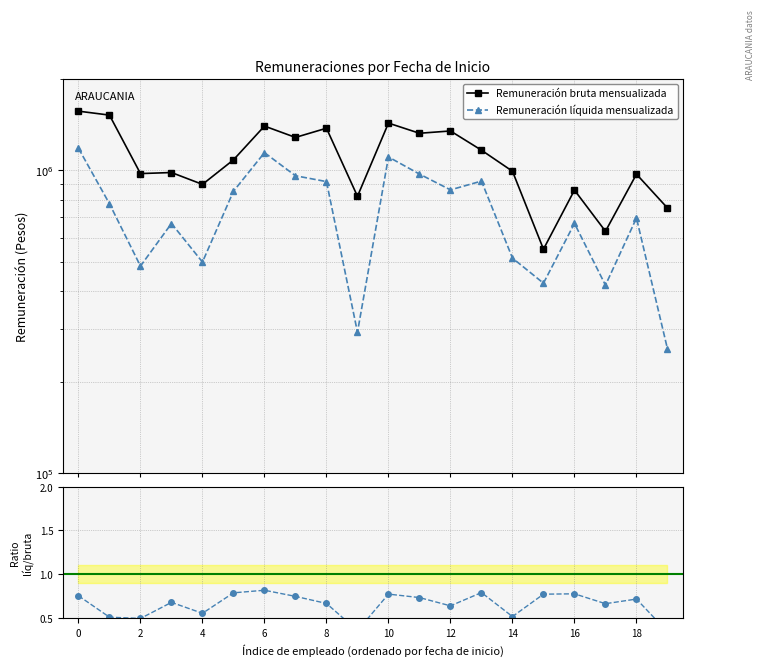

Reading left to right, transcribe all the data shown in this chart.

Remuneración bruta mensualizada: 1567233.0	1520782.0	975421.0	983269.0	898630.0	1082768.0	1399293.0	1283736.0	1376639.0	820860.0	1431356.0	1324900.0	1348274.0	1165074.0	992815.0	549295.0	860261.0	629418.0	970999.0	750960.0
Remuneración líquida mensualizada: 1182054.0	775609.0	483045.0	667560.0	498125.0	852892.0	1143592.0	959396.0	917792.0	292373.0	1106710.0	971860.0	861883.0	921315.0	513293.0	424250.0	668060.0	417836.0	695907.0	257640.0
Ratio líquida/bruta: 0.8	0.5	0.5	0.7	0.6	0.8	0.8	0.7	0.7	0.4	0.8	0.7	0.6	0.8	0.5	0.8	0.8	0.7	0.7	0.3